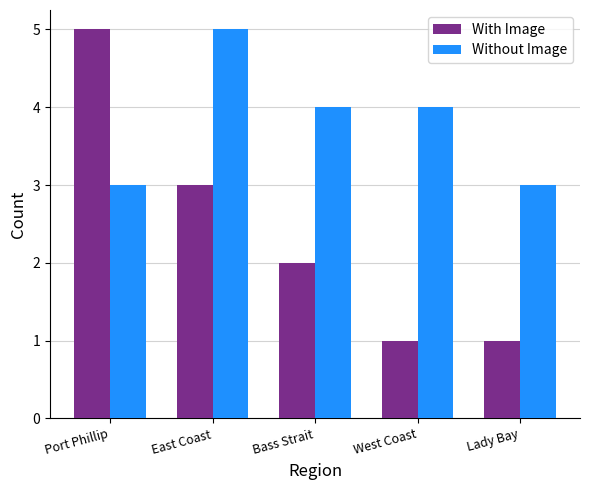

Which series has the widest spread of values?

With Image